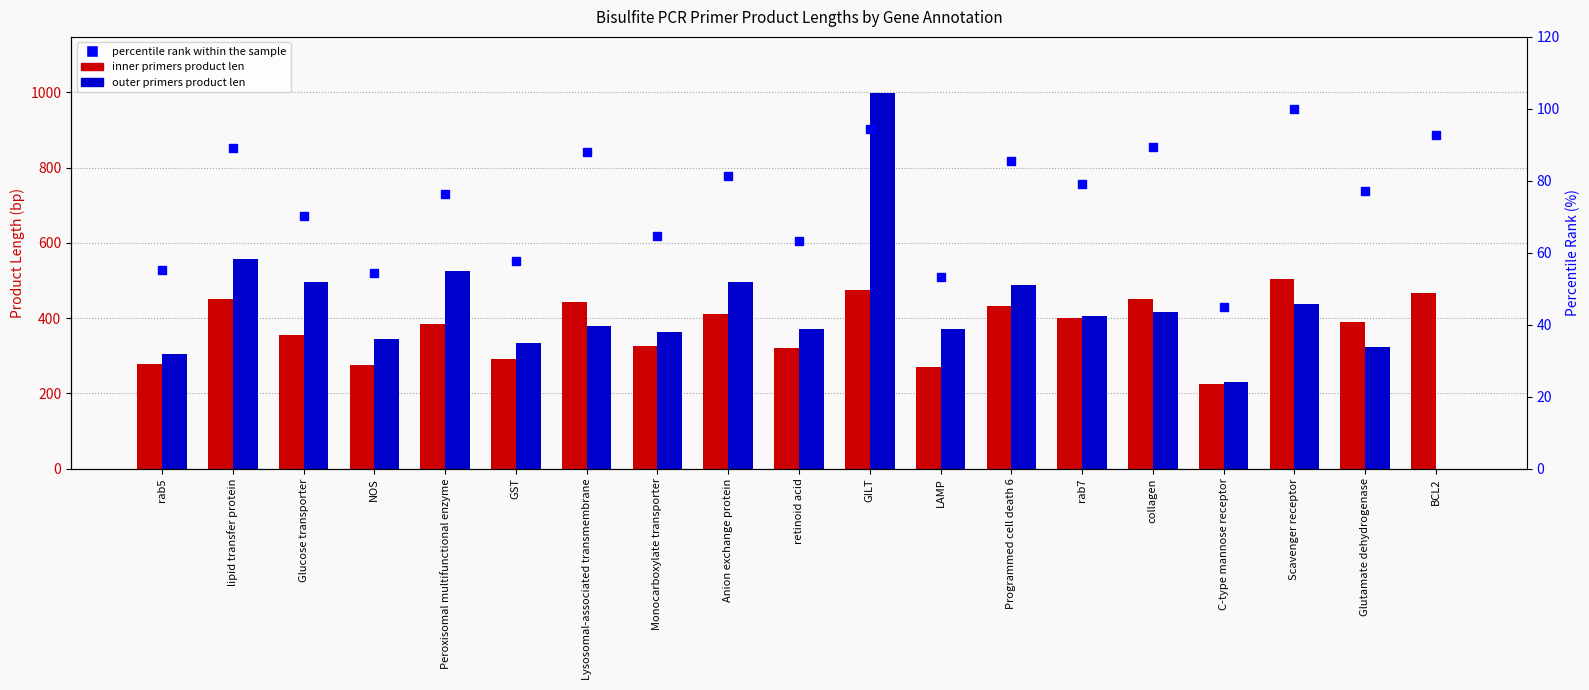

True or false: percentile rank within sample has a value of 57.8 at GST.

True